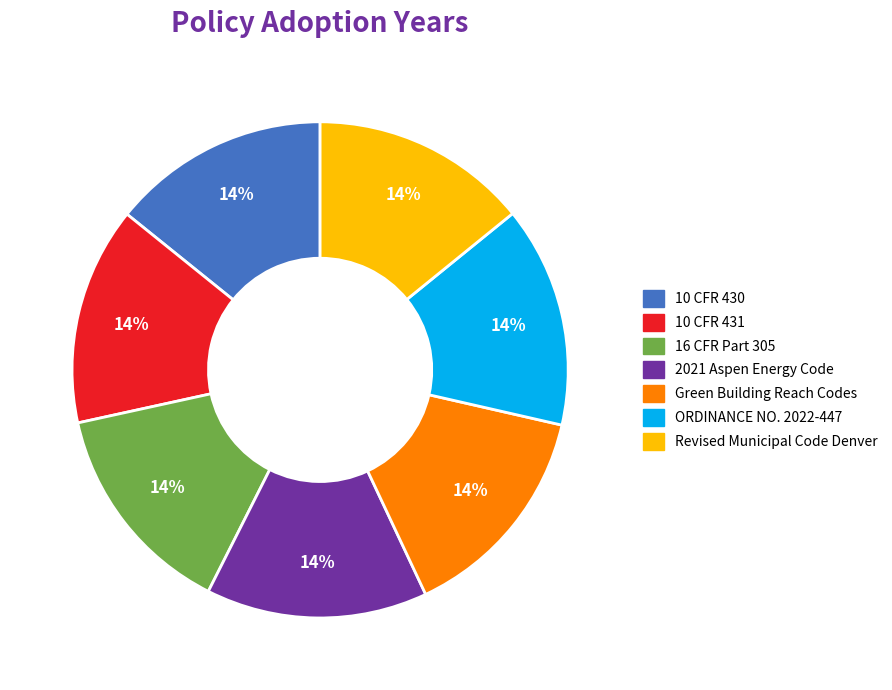

True or false: ORDINANCE NO. 2022-447 accounts for 26% of the total.

False